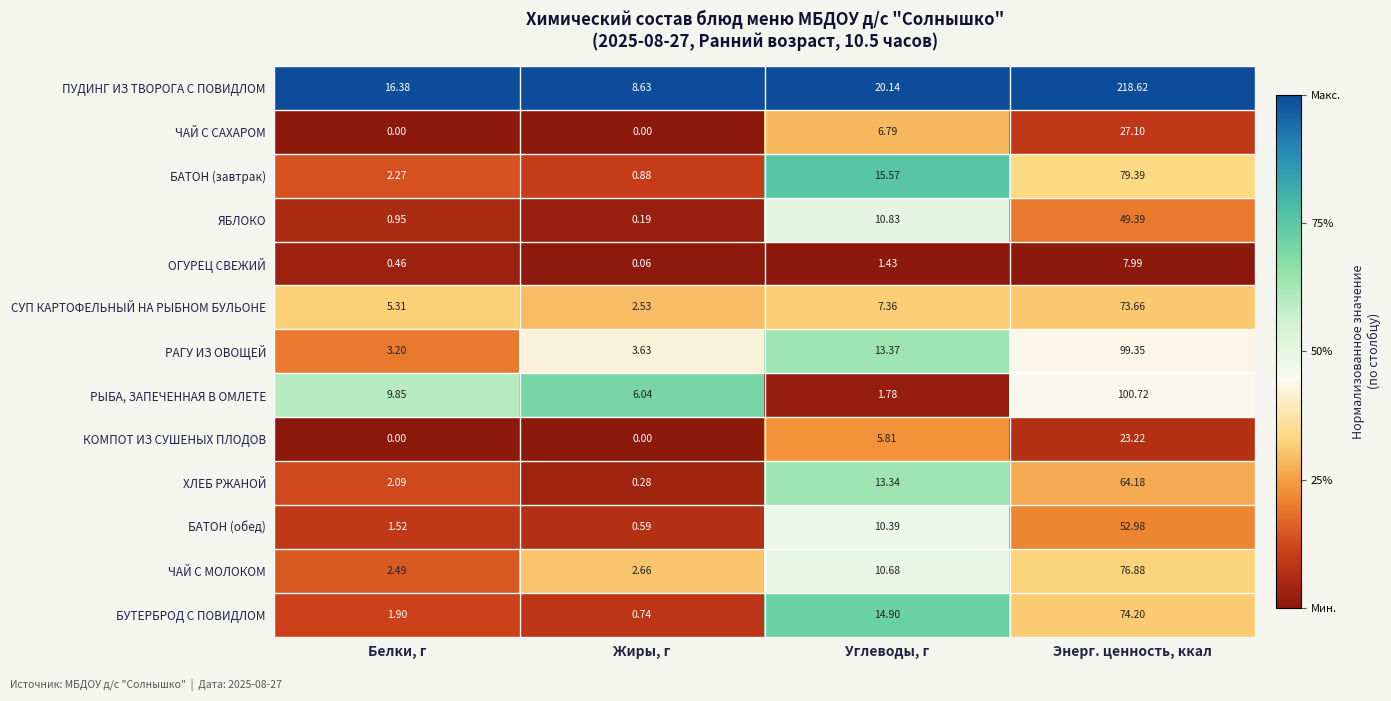

At which label does ОГУРЕЦ СВЕЖИЙ first exceed 1?

Углеводы, г